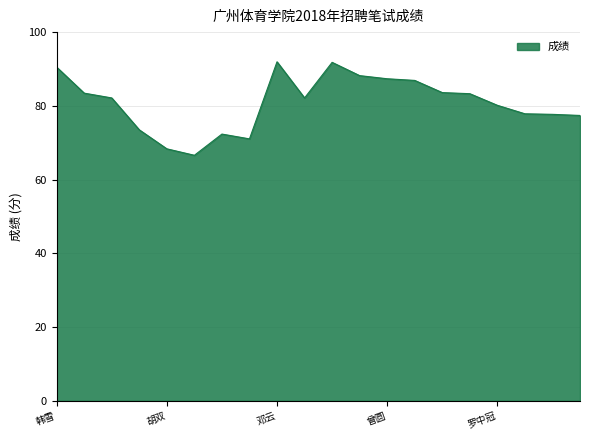

What is the smallest value displayed?

66.6